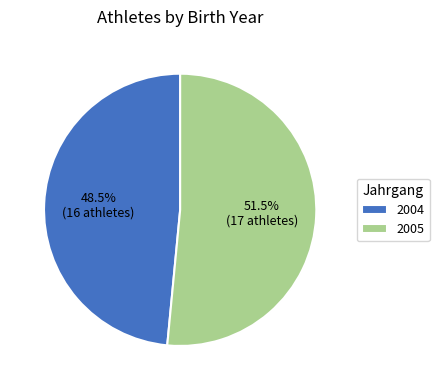

How many segments does this pie chart have?

2